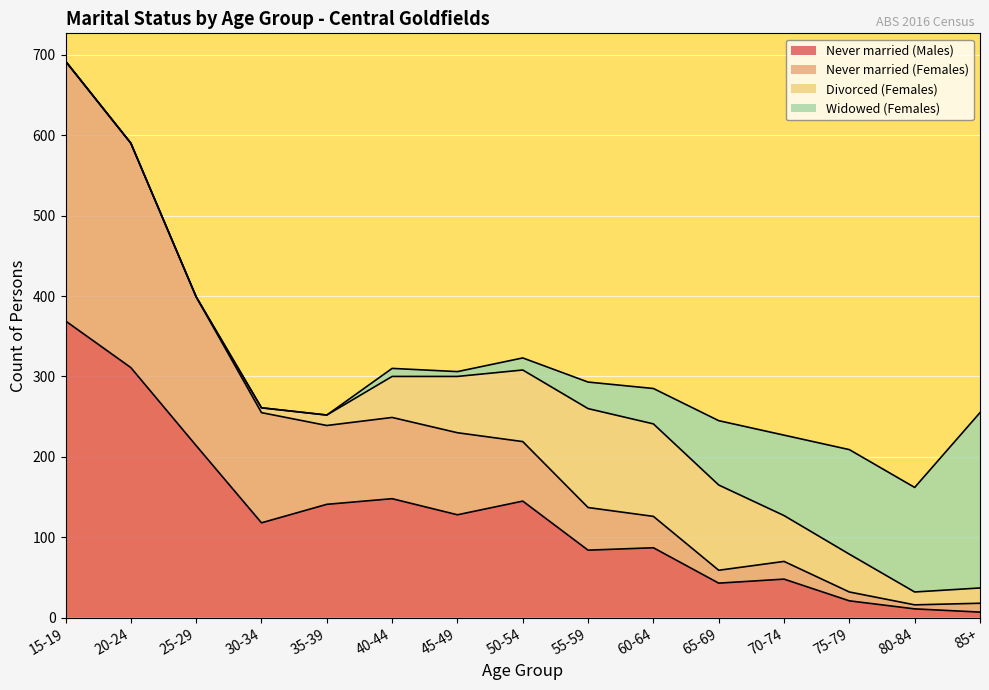

At which category is the sum across all series the highest?

15-19